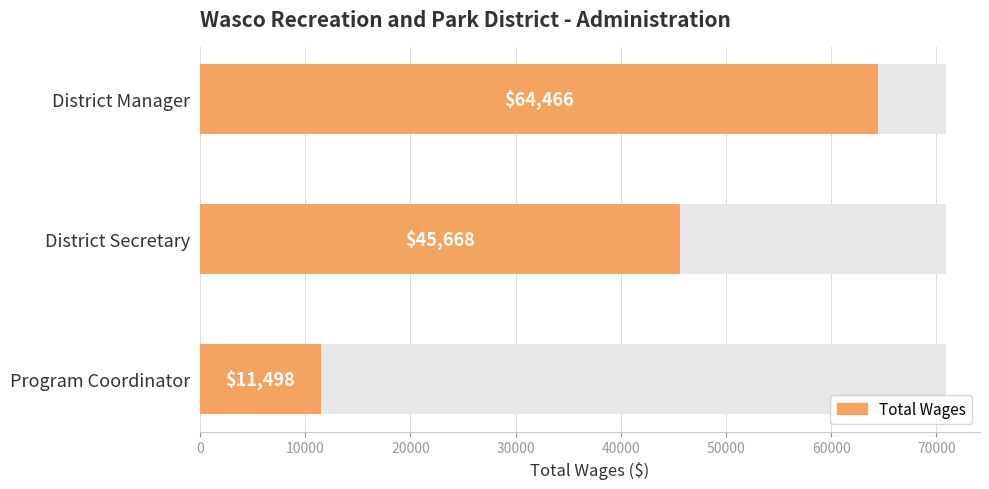

What is the label of the 1st bar from the left?

District Manager